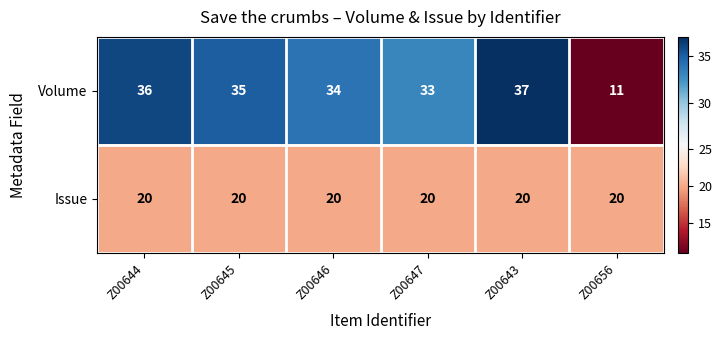

At Z00643, list the series in order from smallest to largest.

Issue, Volume